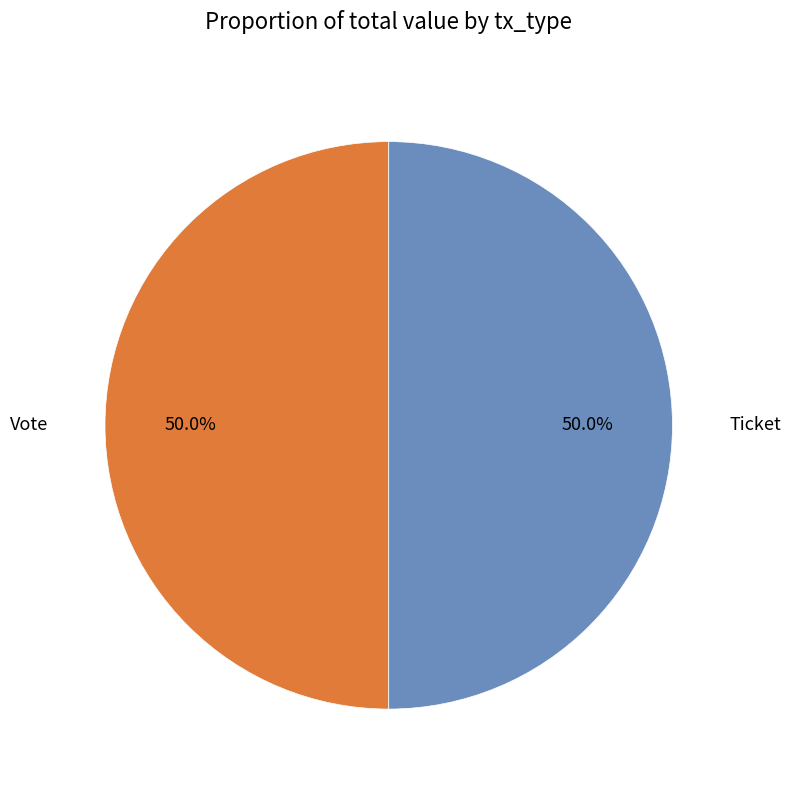

Approximately how many times larger is the value at Vote compared to Ticket?

1.0